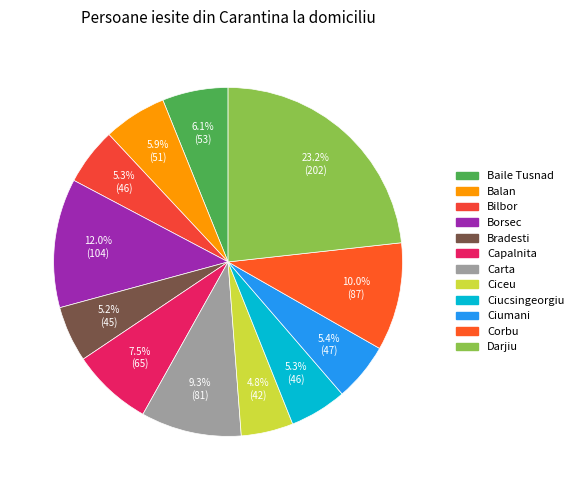

Is there any slice that represents more than half of the pie?

No